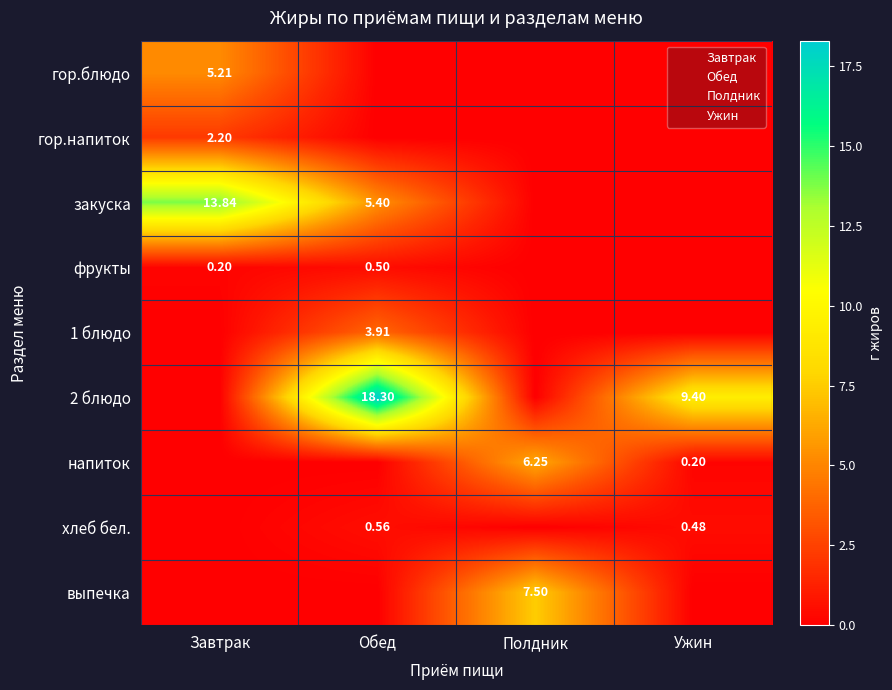

What is the difference between the highest and lowest values at Полдник?

7.5